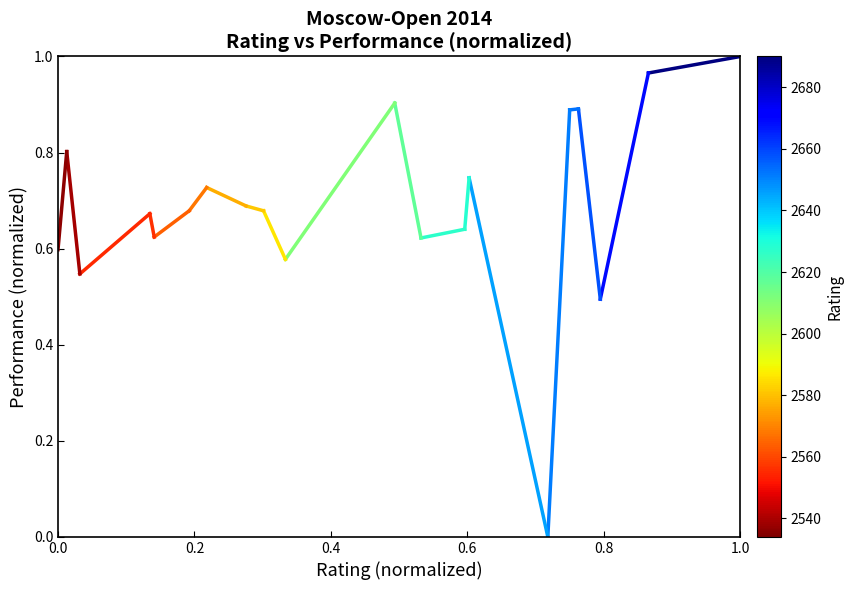

What is the greatest value displayed?

1.0